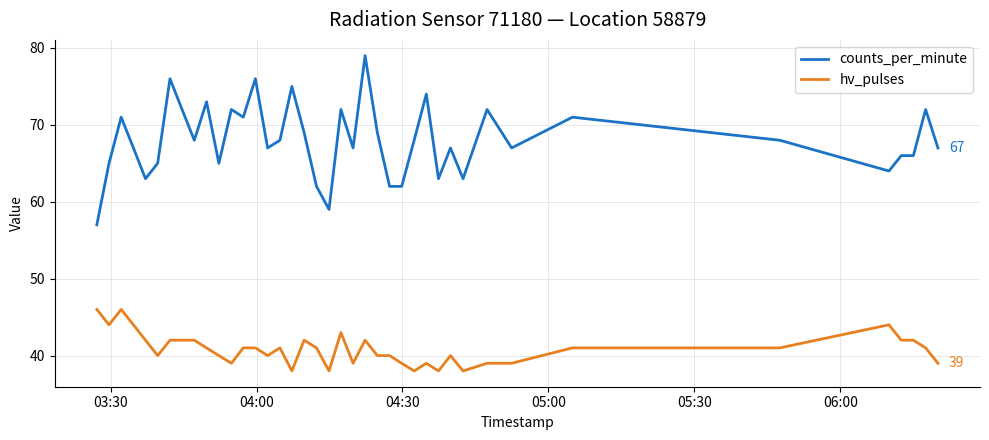

Which series has the largest range (max minus min)?

counts_per_minute